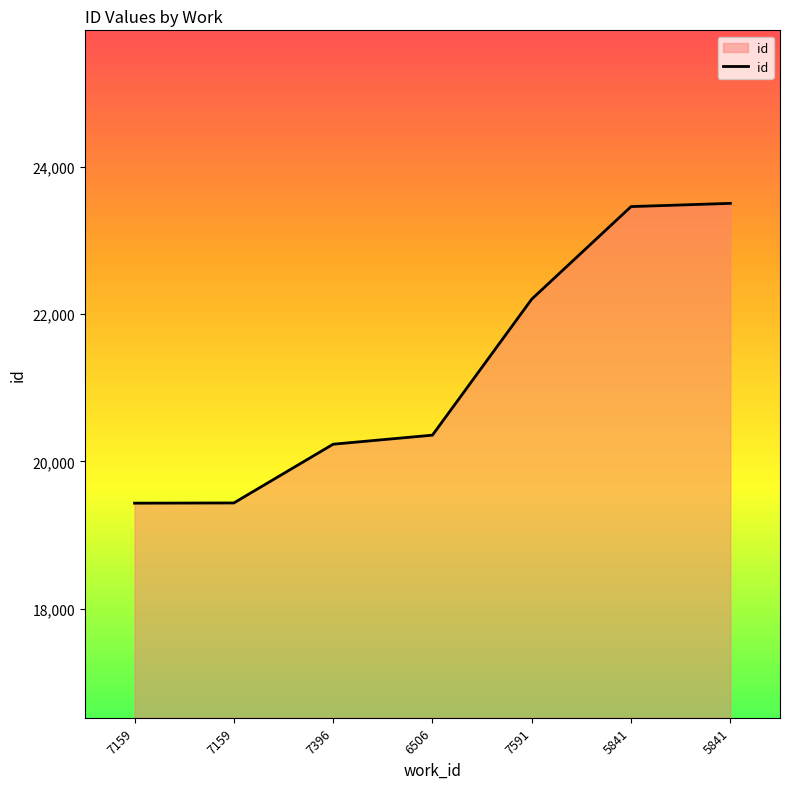

How many lines are shown in the chart?

1